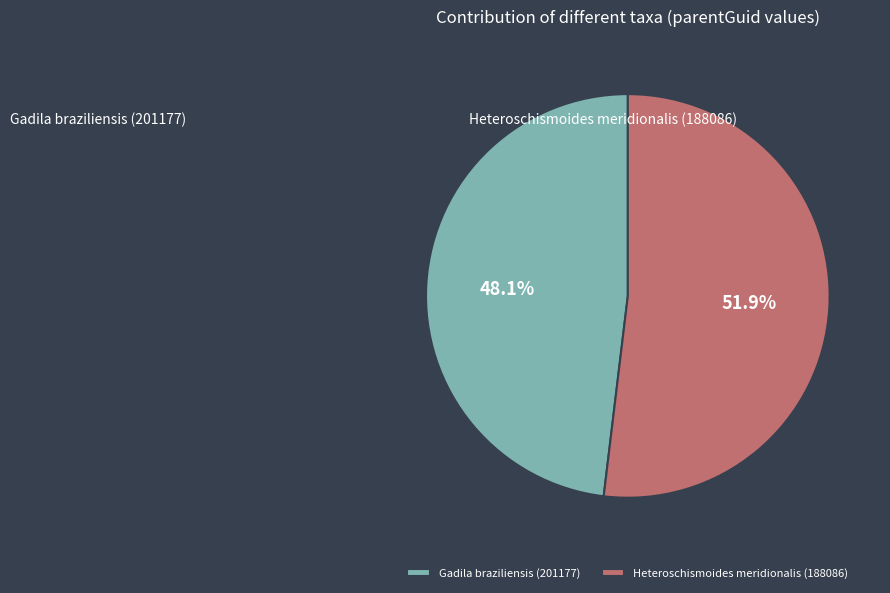

Rank the categories by value from lowest to highest.

Gadila braziliensis (201177), Heteroschismoides meridionalis (188086)